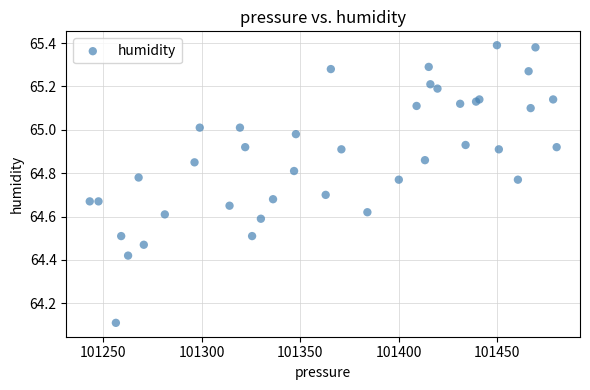

What Y value in the scatter plot is closest to 64?

64.1